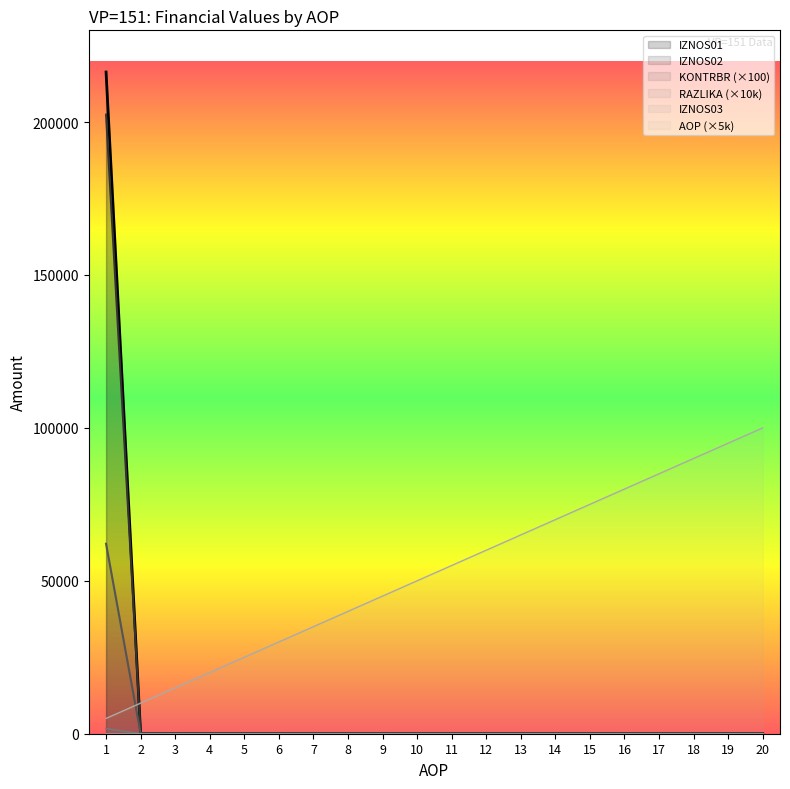

Reading left to right, extract all data points from this chart.

AOP: 5000.0	10000.0	15000.0	20000.0	25000.0	30000.0	35000.0	40000.0	45000.0	50000.0	55000.0	60000.0	65000.0	70000.0	75000.0	80000.0	85000.0	90000.0	95000.0	100000.0
IZNOS01: 216369.9	0.0	0.0	0.0	0.0	0.0	0.0	0.0	0.0	0.0	0.0	0.0	0.0	0.0	0.0	0.0	0.0	0.0	0.0	0.0
IZNOS02: 202436.0	0.0	0.0	0.0	0.0	0.0	0.0	0.0	0.0	0.0	0.0	0.0	0.0	0.0	0.0	0.0	0.0	0.0	0.0	0.0
KONTRBR: 62124.2	0.0	0.0	0.0	0.0	0.0	0.0	0.0	0.0	0.0	0.0	0.0	0.0	0.0	0.0	0.0	0.0	0.0	0.0	0.0
RAZLIKA: 1700.0	0.0	0.0	0.0	0.0	0.0	0.0	0.0	0.0	0.0	0.0	0.0	0.0	0.0	0.0	0.0	0.0	0.0	0.0	0.0